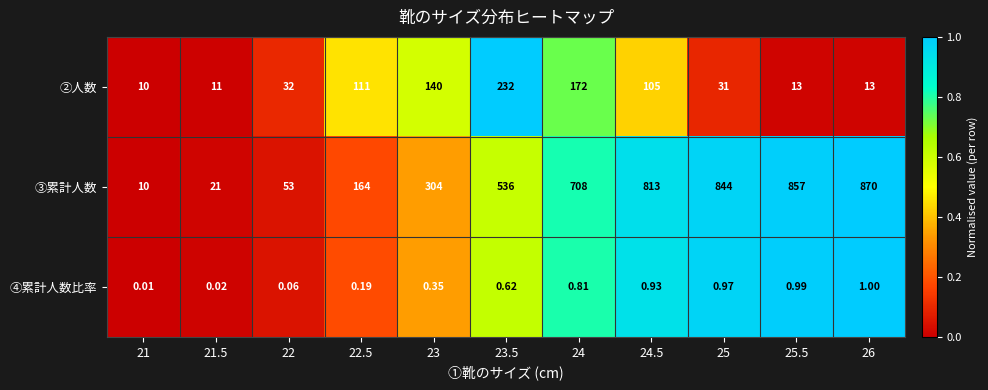

Which series has the widest spread of values?

③累計人数